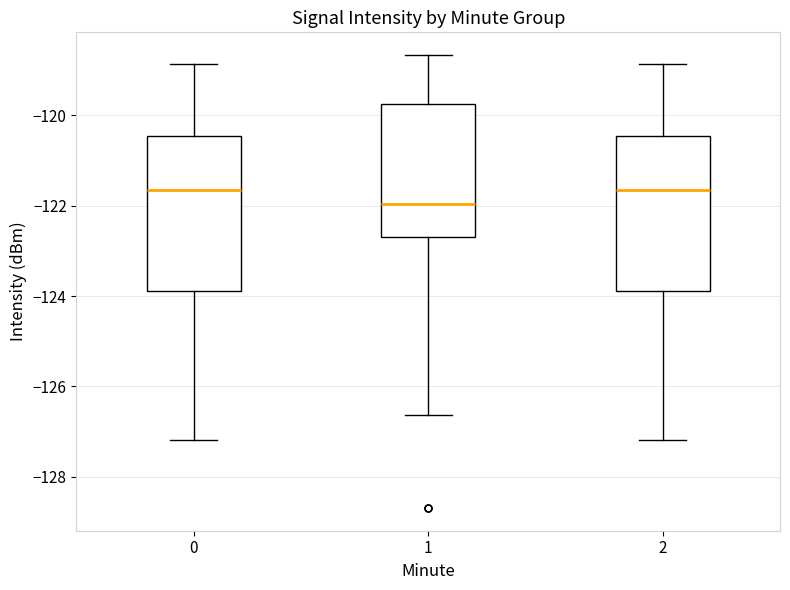

Reading left to right, read every box against the y-axis: the position of its median line, the range the box covers, and the ends of its whiskers. The values are not printed on the chart, so give them approximately, as read against the axis.

0: median -121.6, box -123.8 to -120.4, whiskers -127.2 to -118.8
1: median -122.0, box -122.6 to -119.8, whiskers -126.6 to -118.6
2: median -121.6, box -123.8 to -120.4, whiskers -127.2 to -118.8